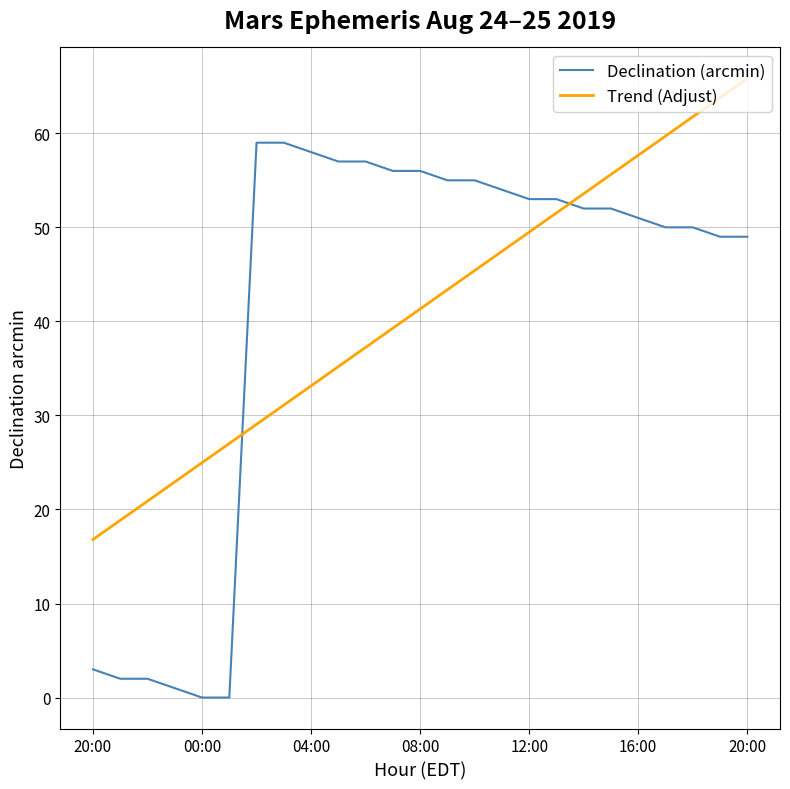

True or false: Declination (arcmin) and Trend (Adjust) intersect in this chart.

True